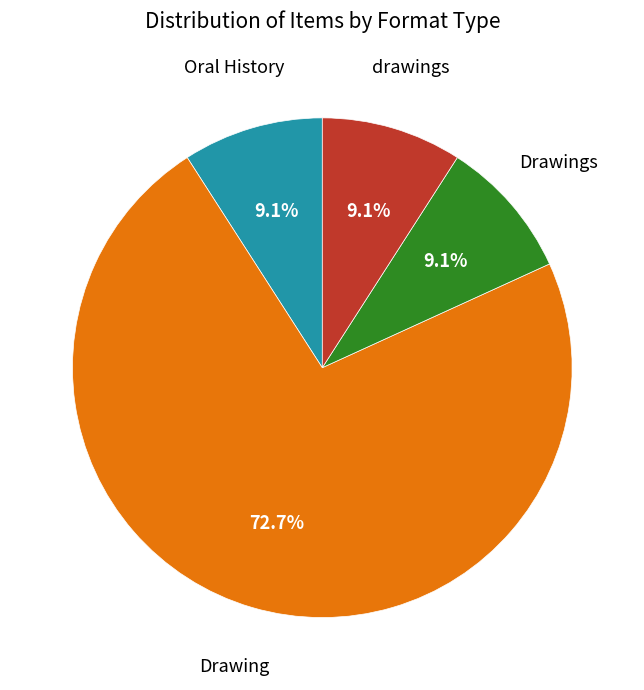

Is there a majority slice in this chart?

Yes